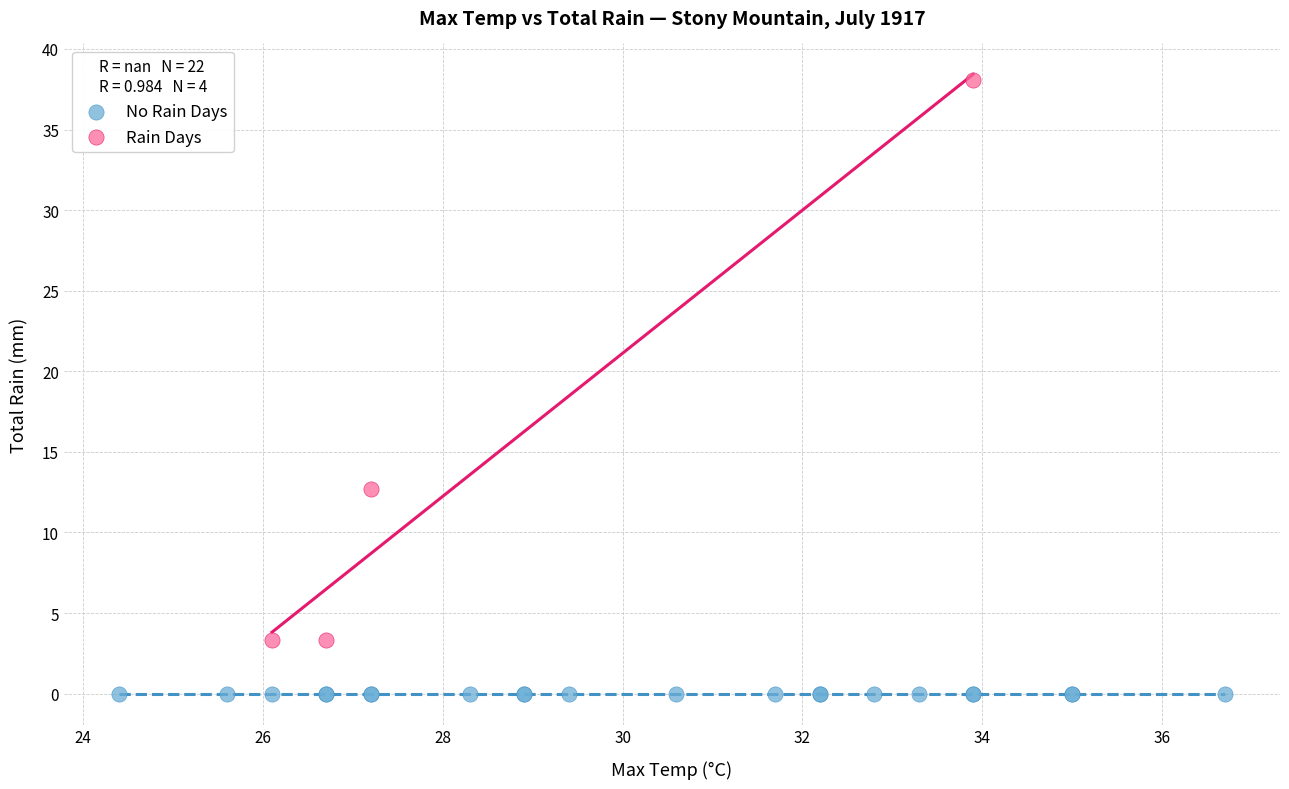

Which series contains the highest Y value?

Rain Days